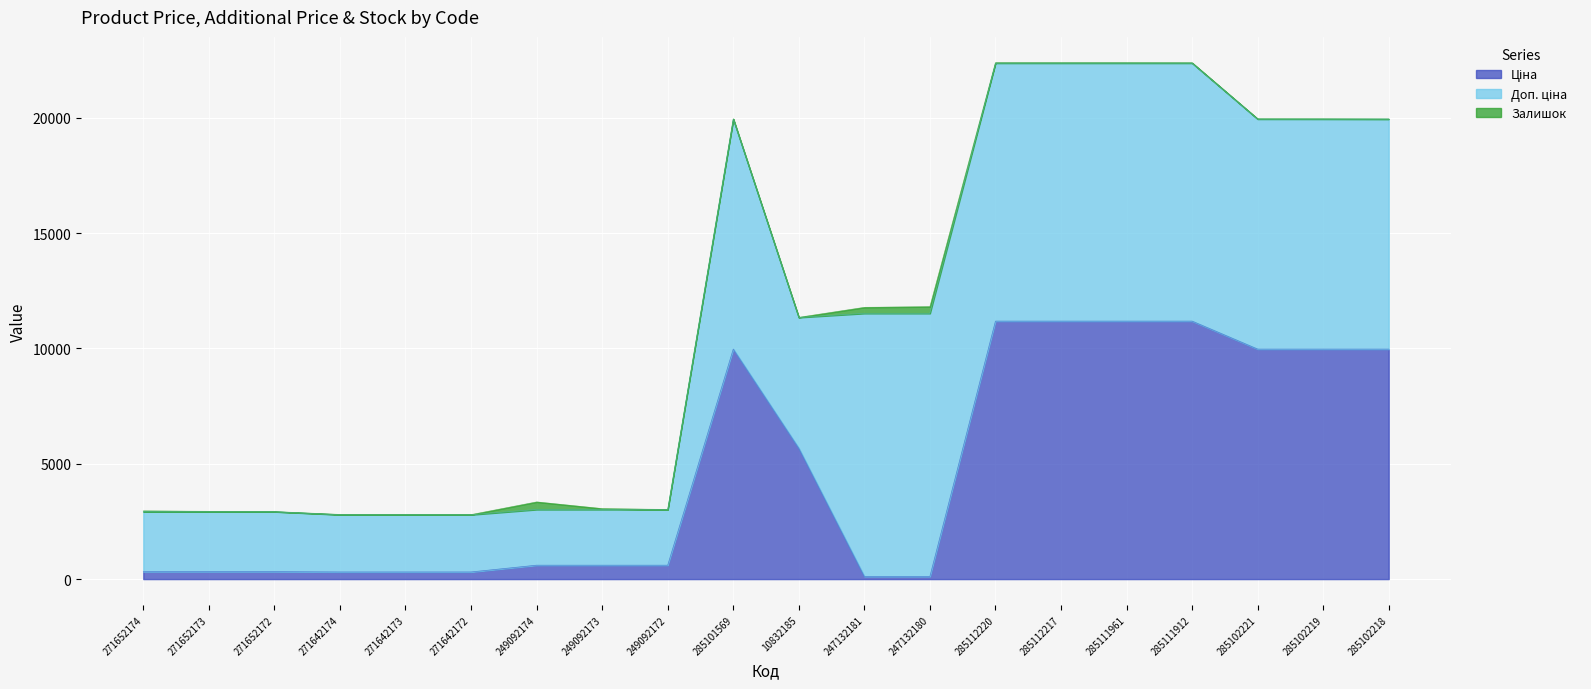

What are all the series names shown in the legend?

Ціна, Доп. ціна, Залишок